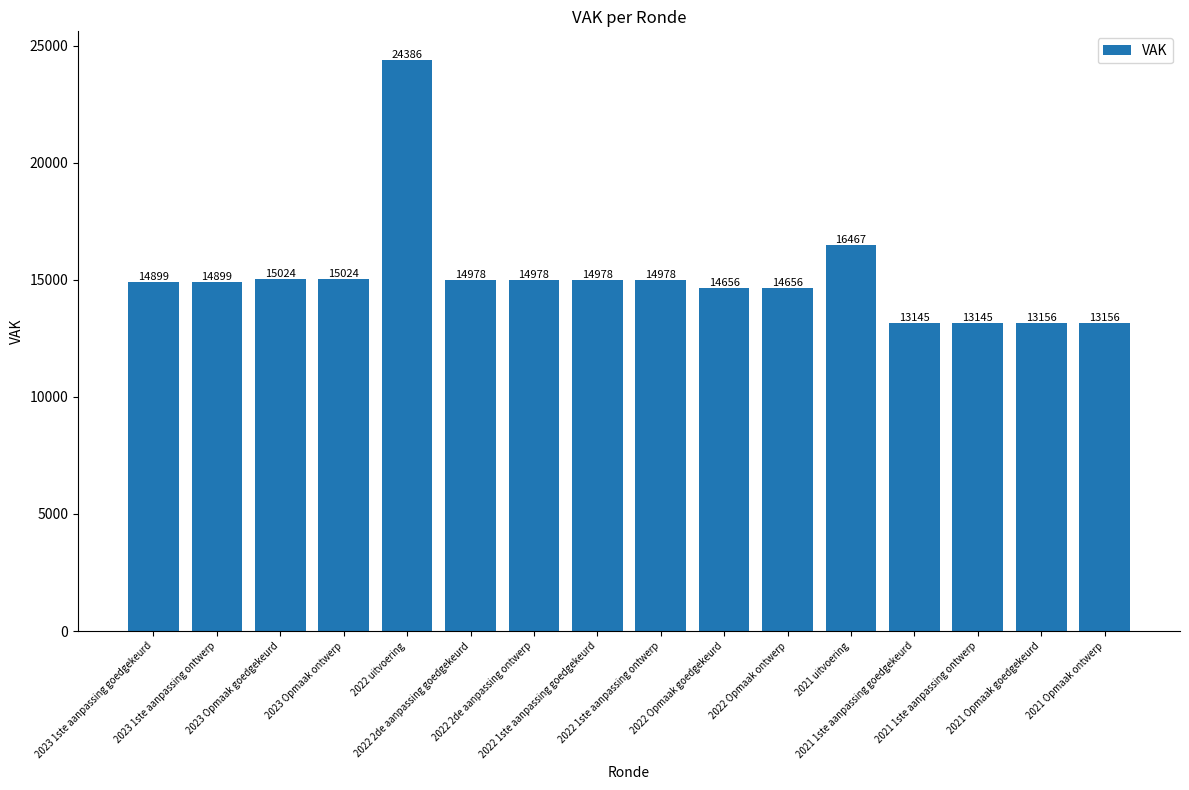

Reading right to left, transcribe all the data shown in this chart.

13156	13156	13145	13145	16467	14656	14656	14978	14978	14978	14978	24386	15024	15024	14899	14899